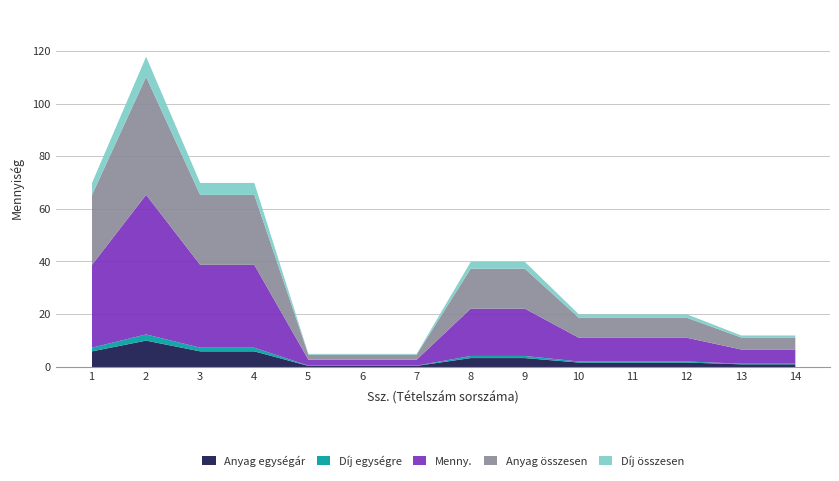

What is the maximum value for Anyag egységár?

10.0